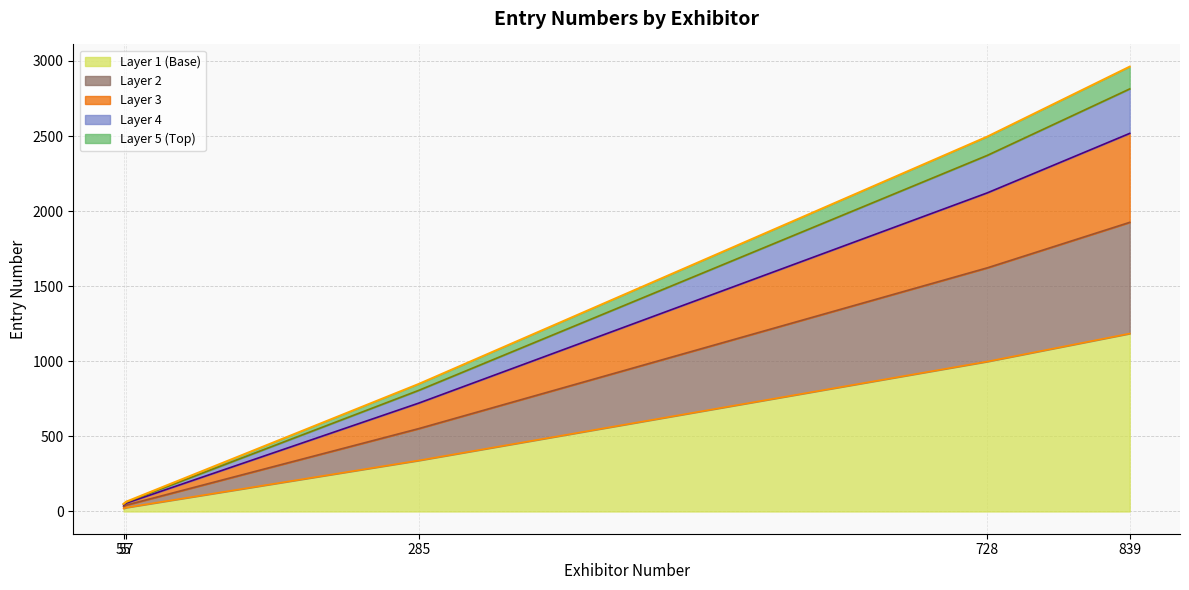

What is the value of the 3rd point from the left?

849